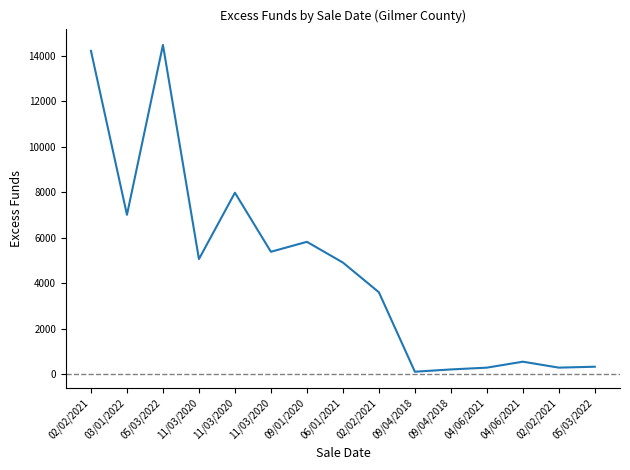

Rank the categories by value from highest to lowest.

05/03/2022, 02/02/2021, 11/03/2020, 03/01/2022, 09/01/2020, 11/03/2020, 11/03/2020, 06/01/2021, 02/02/2021, 04/06/2021, 05/03/2022, 02/02/2021, 04/06/2021, 09/04/2018, 09/04/2018